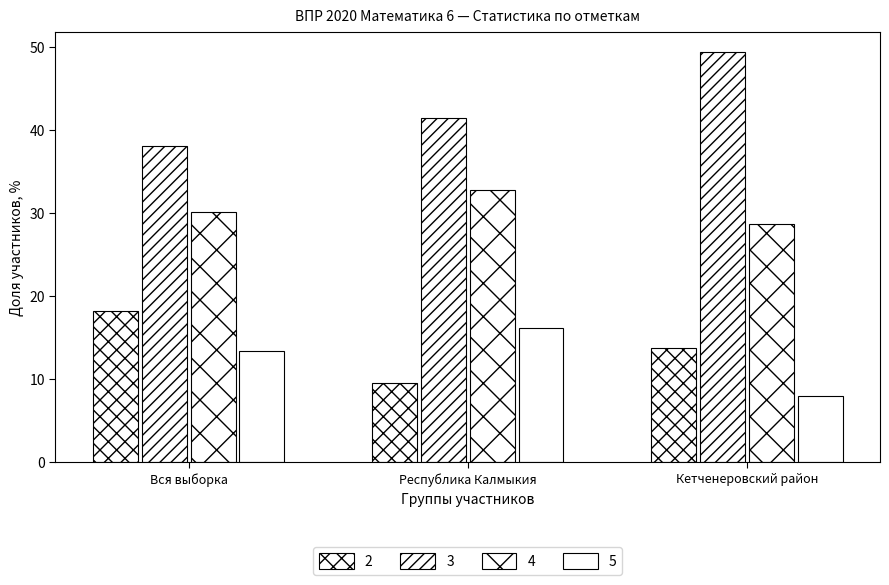

The value of 3 at Вся выборка is 66.8. True or false?

False